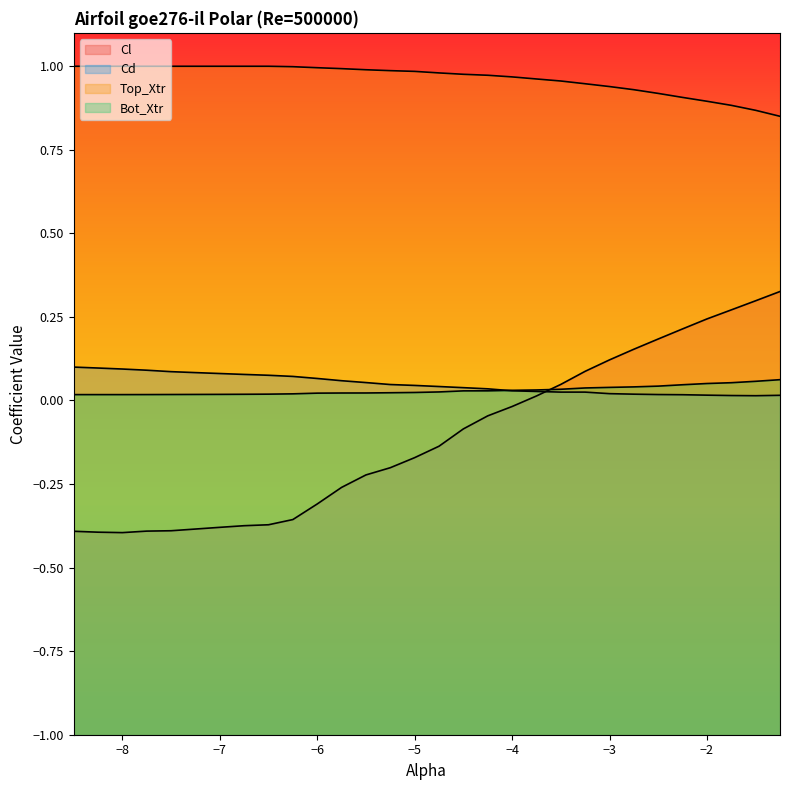

What is the difference between the maximum and second lowest values in the Cl series?

0.7